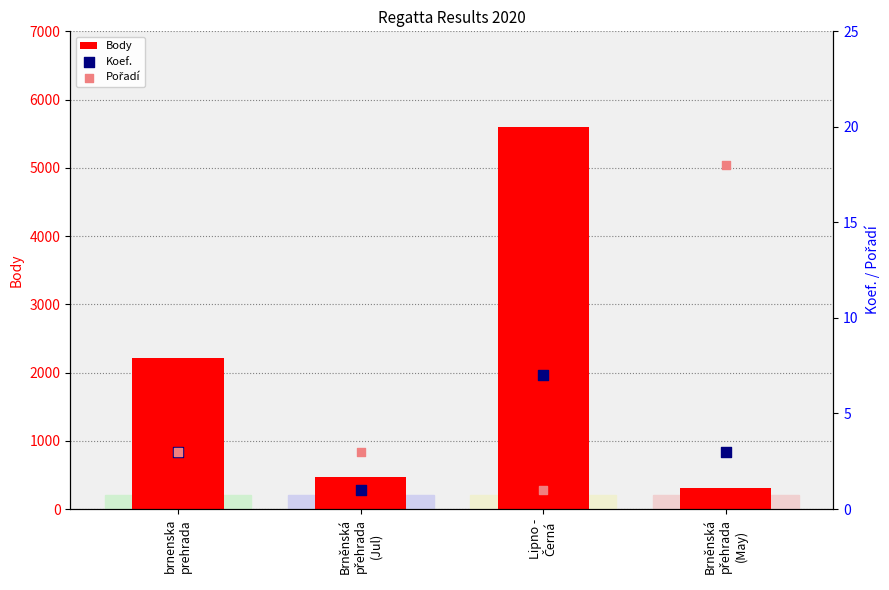

What is the total value across all series at Brněnská
přehrada
(Jul)?

473